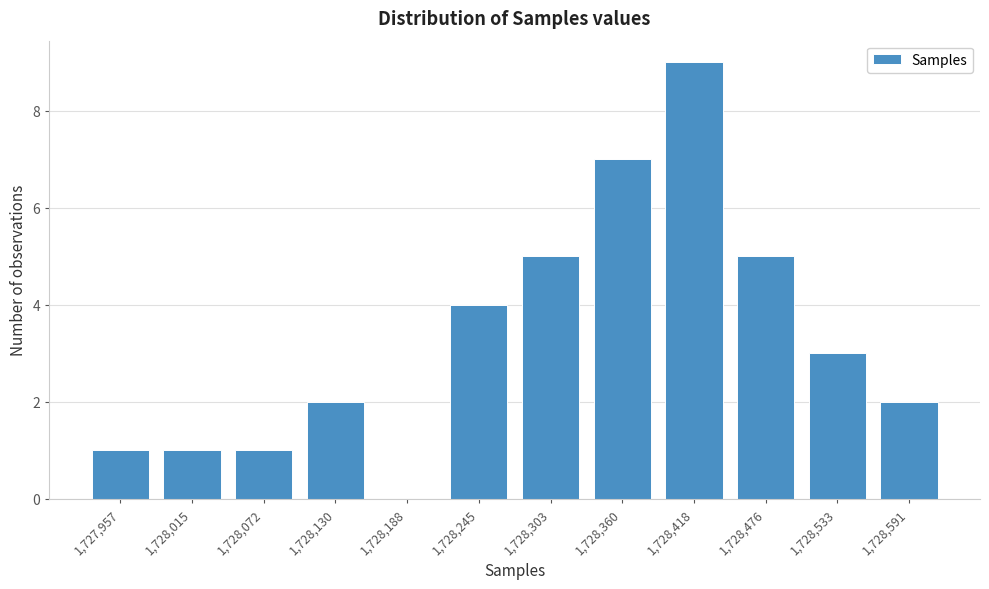

Reading right to left, extract all data points from this chart.

1,728,591=2	1,728,533=3	1,728,476=5	1,728,418=9	1,728,360=7	1,728,303=5	1,728,245=4	1,728,188=0	1,728,130=2	1,728,072=1	1,728,015=1	1,727,957=1